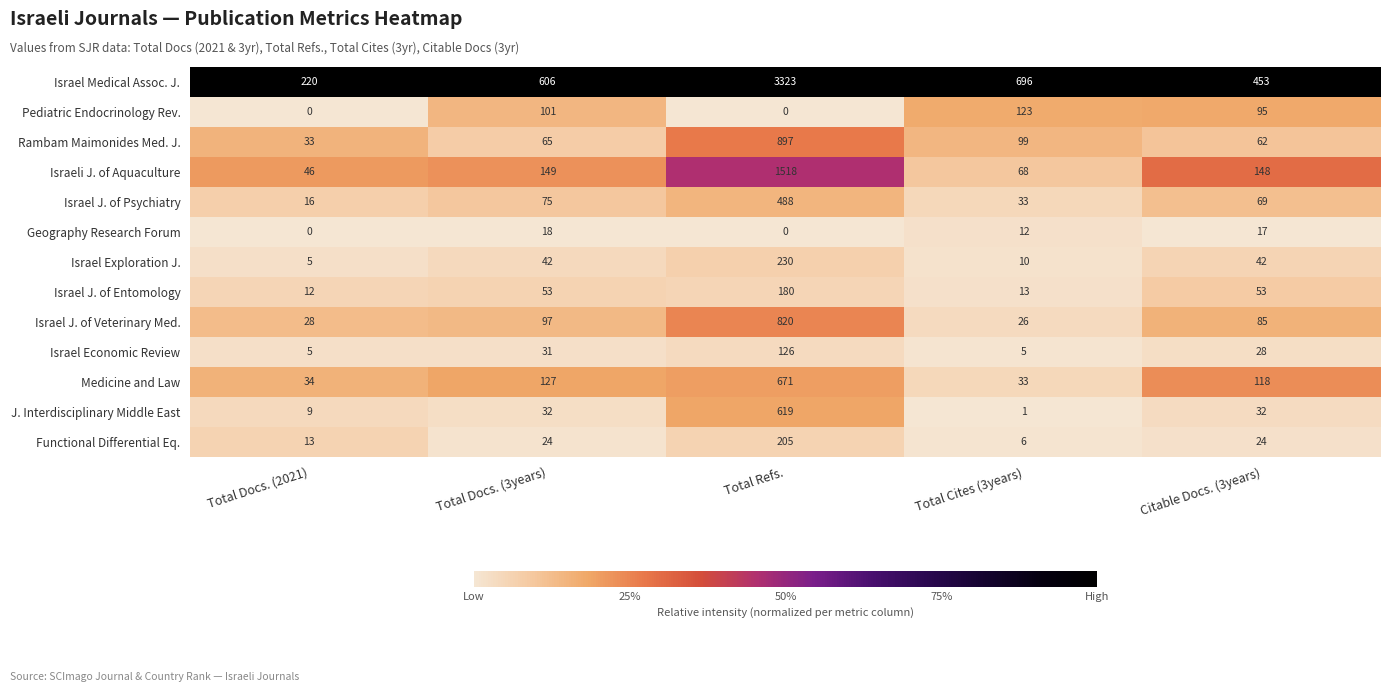

True or false: Israel J. of Veterinary Med. has a value of 85 at Citable Docs. (3years).

True